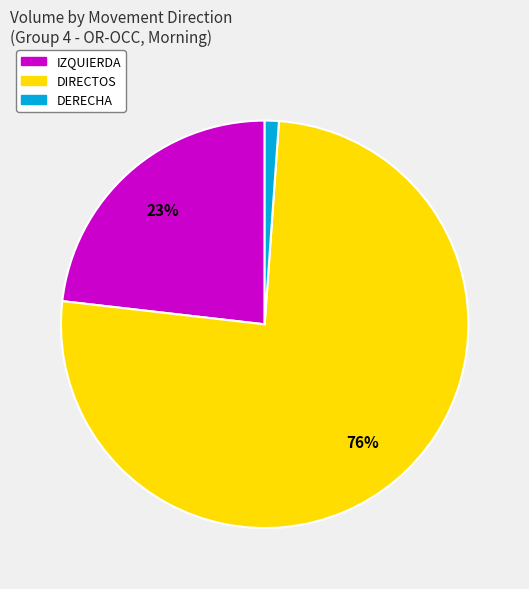

Combined, do IZQUIERDA and DERECHA account for over 50%?

No